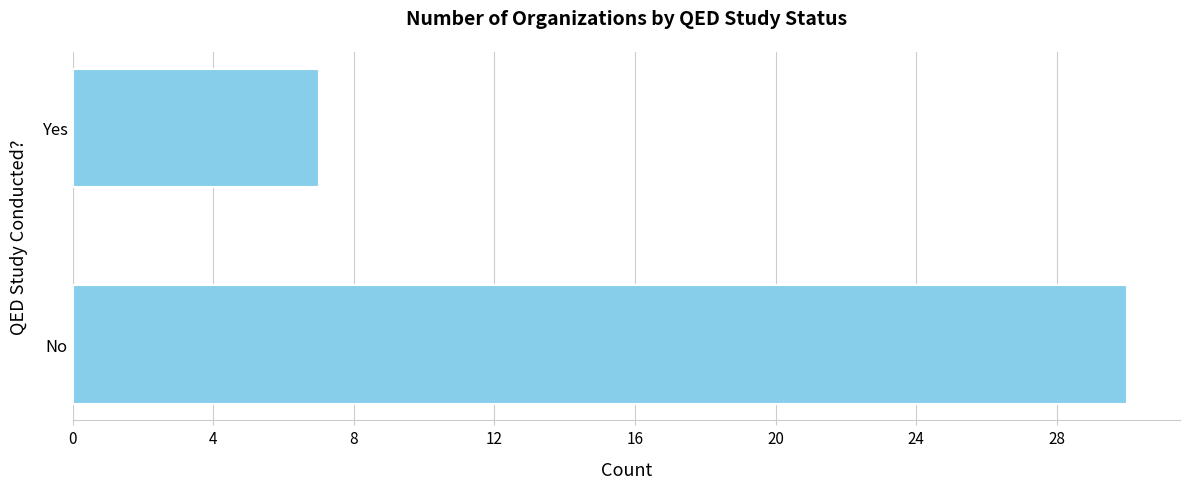

At which label is the value closest to 18?

Yes